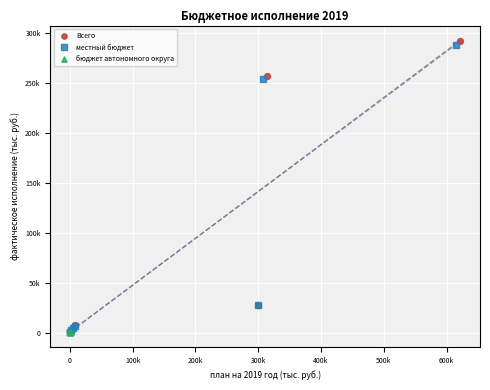

What are all the series names shown in the legend?

Всего, местный бюджет, бюджет автономного округа